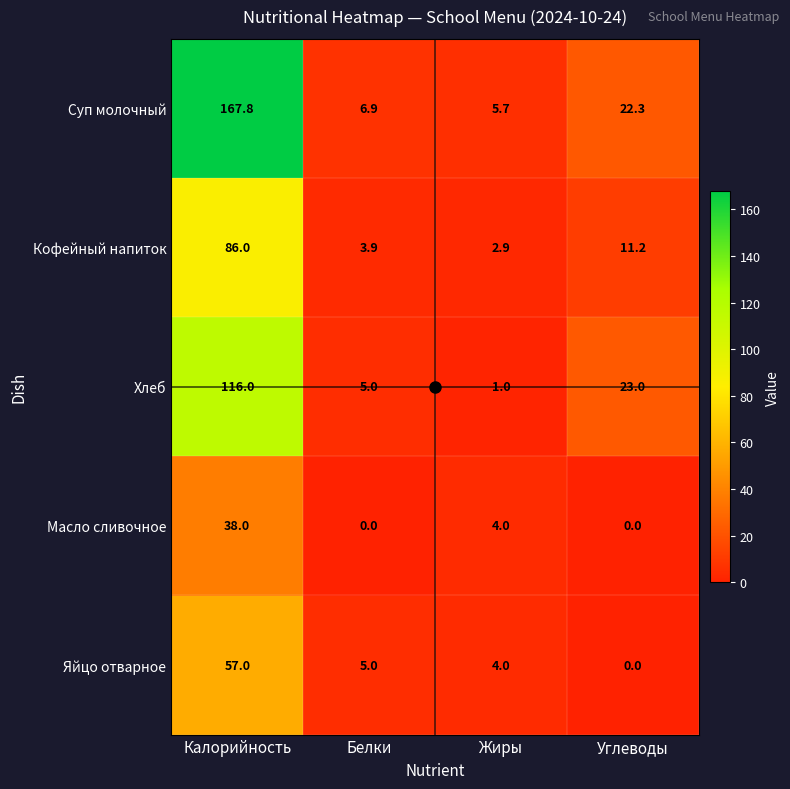

True or false: Кофейный напиток has a value of 26.9 at Калорийность.

False